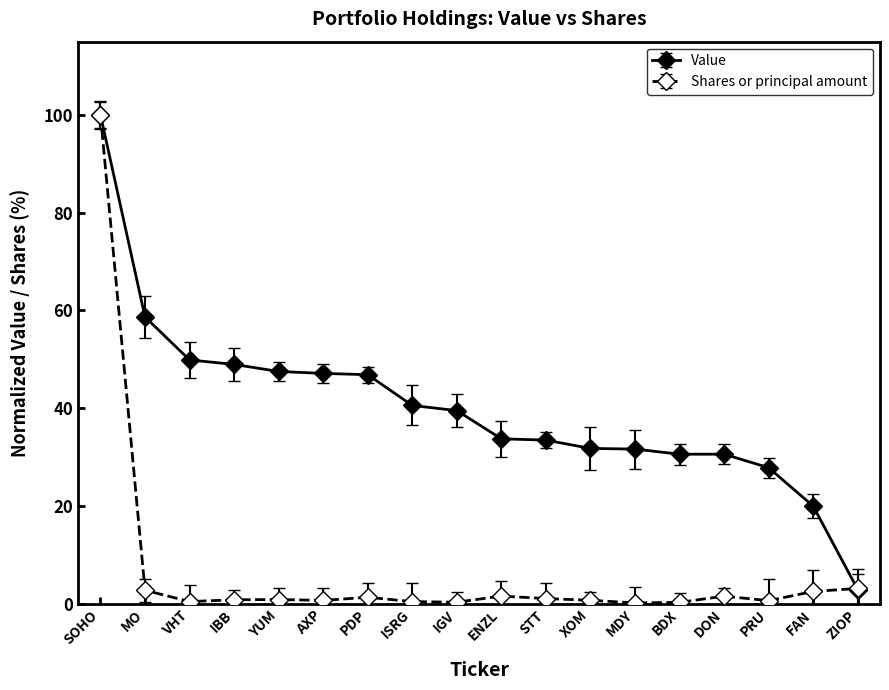

Where does the Value series first go above 39?

SOHO